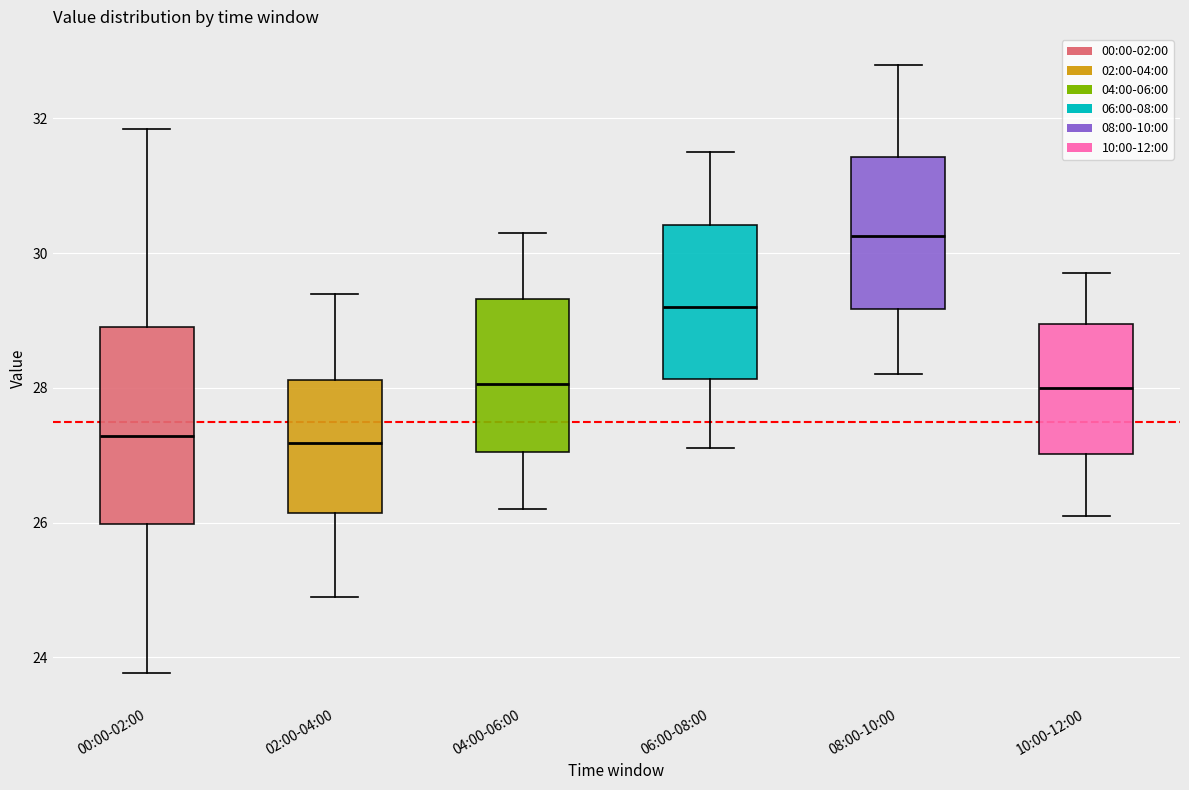

Reading left to right, transcribe this box plot: for each box, give where its median line is, the range the box spans, and where its two whiskers end, as read against the y-axis. The values are not printed on the chart, so give them approximately, as read against the axis.

00:00-02:00: median 27.2, box 26.0 to 28.8, whiskers 23.8 to 31.8
02:00-04:00: median 27.2, box 26.2 to 28.2, whiskers 25.0 to 29.4
04:00-06:00: median 28.0, box 27.0 to 29.4, whiskers 26.2 to 30.4
06:00-08:00: median 29.2, box 28.2 to 30.4, whiskers 27.2 to 31.6
08:00-10:00: median 30.2, box 29.2 to 31.4, whiskers 28.2 to 32.8
10:00-12:00: median 28.0, box 27.0 to 29.0, whiskers 26.2 to 29.8